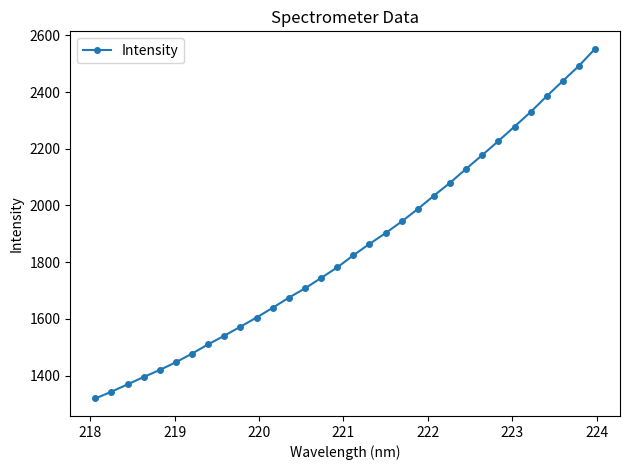

What is the maximum value shown in the chart?

2552.9